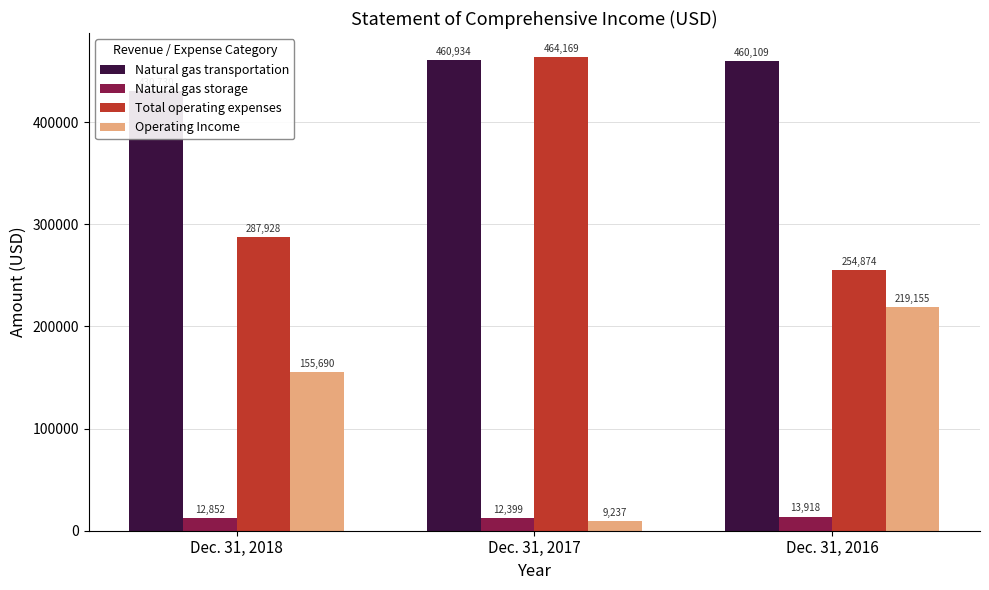

Reading right to left, what are all the values shown in this chart?

Natural gas transportation: 460109	460934	430730
Natural gas storage: 13918	12399	12852
Total operating expenses: 254874	464169	287928
Operating Income: 219155	9237	155690